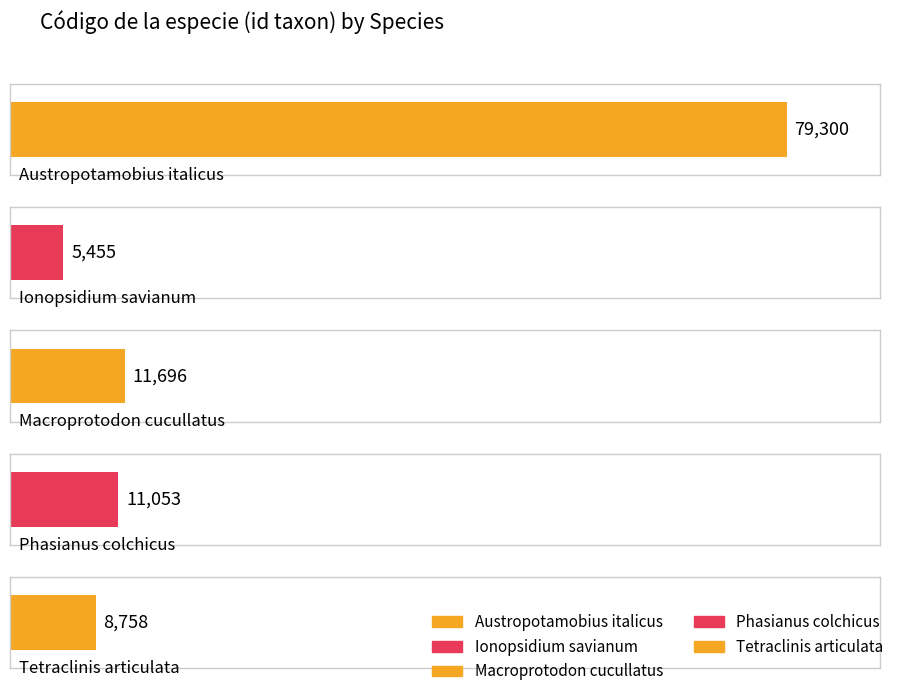

What position from the right is Tetraclinis articulata?

1